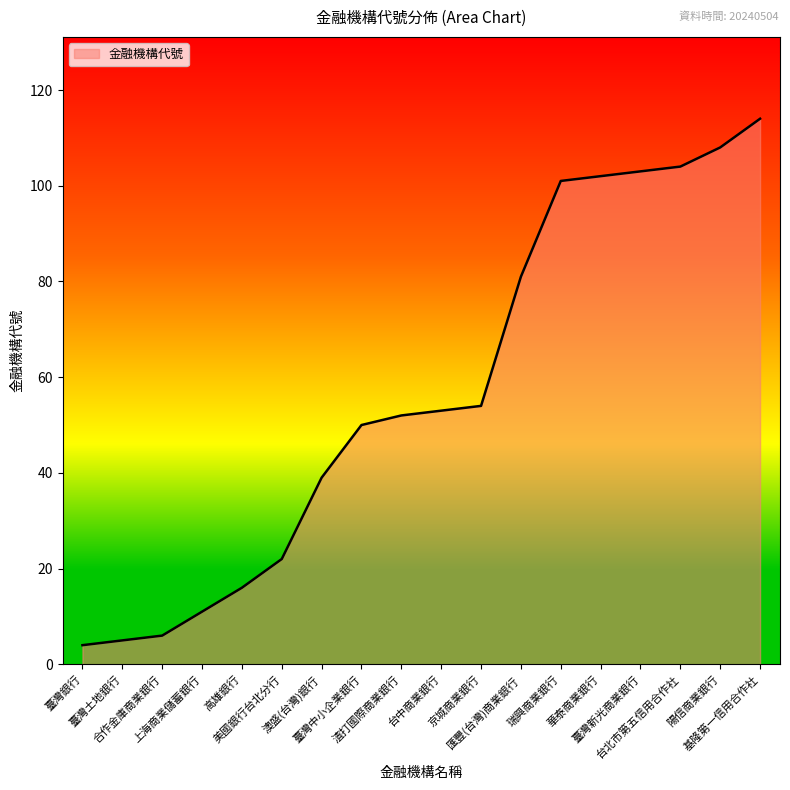

What is the minimum value shown in the chart?

4